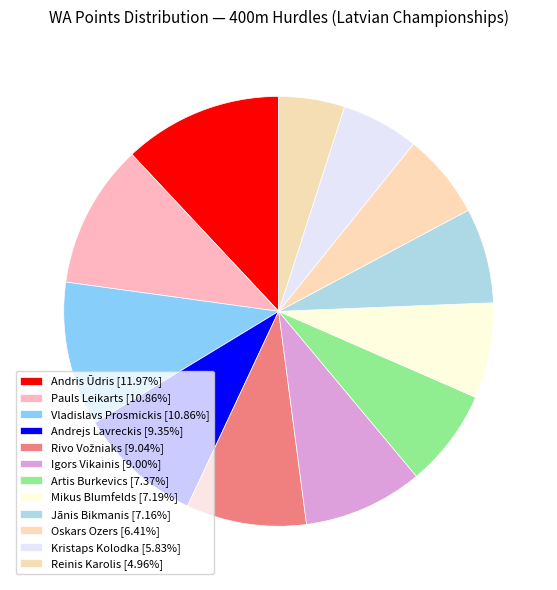

Count the number of slices in the pie.

12